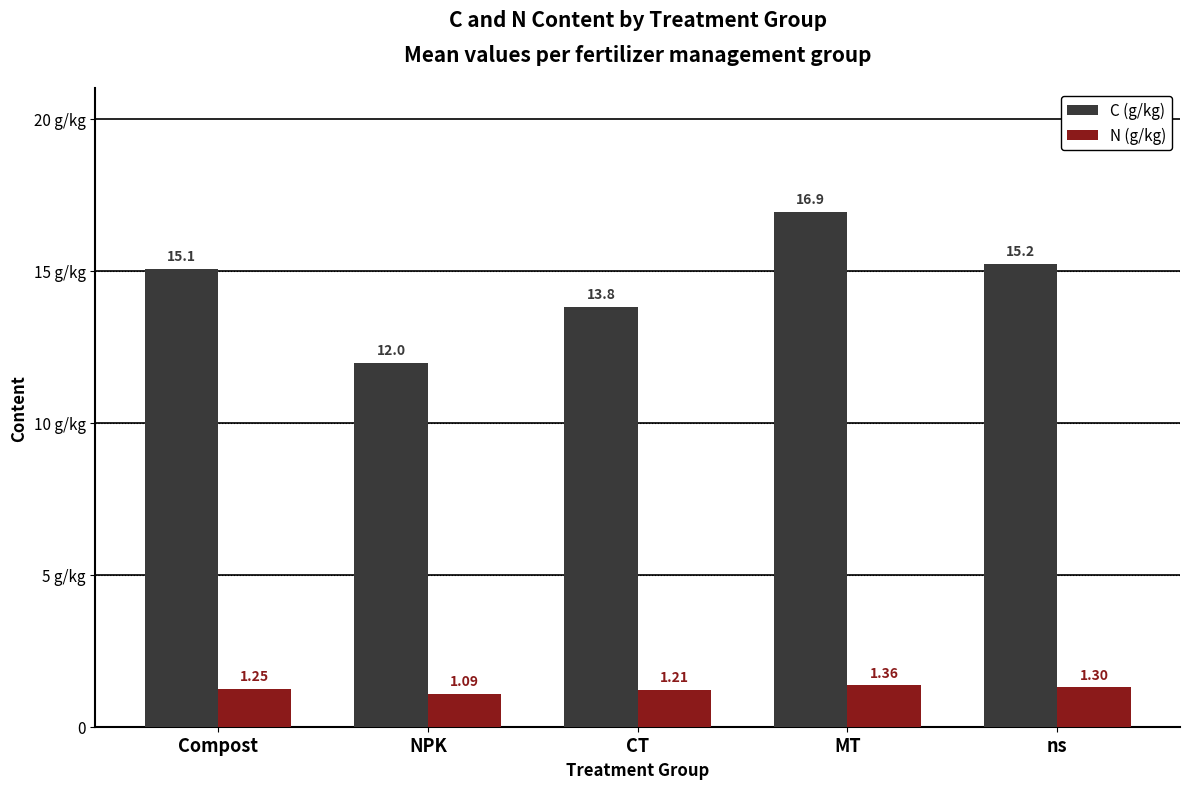

What is the difference between the C (g/kg) values at NPK and Compost?

3.1